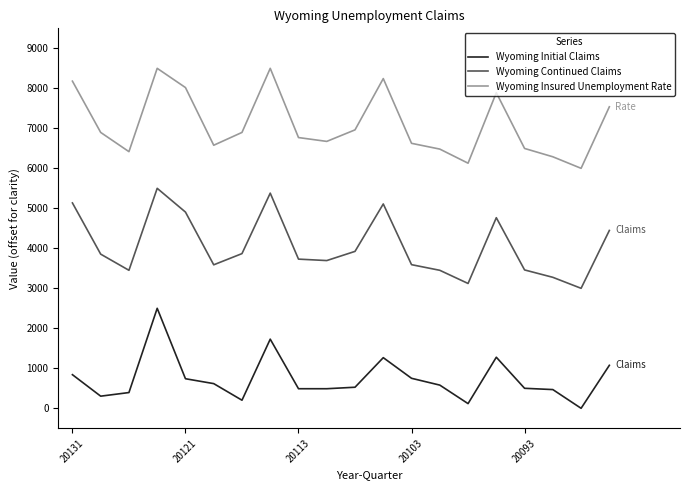

At how many categories does at least one series exceed 5544?

20